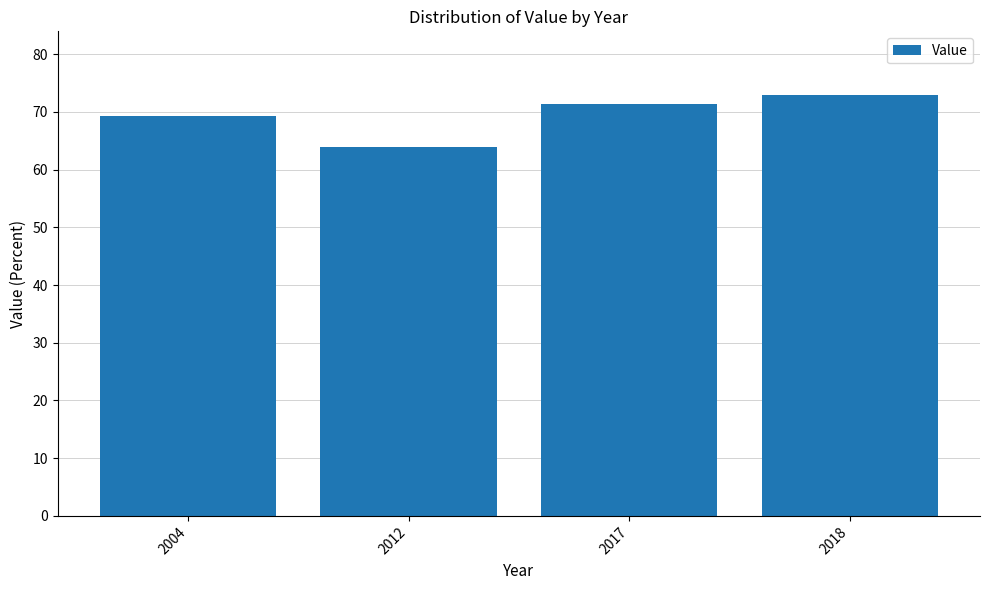

How many bars are there in total?

4